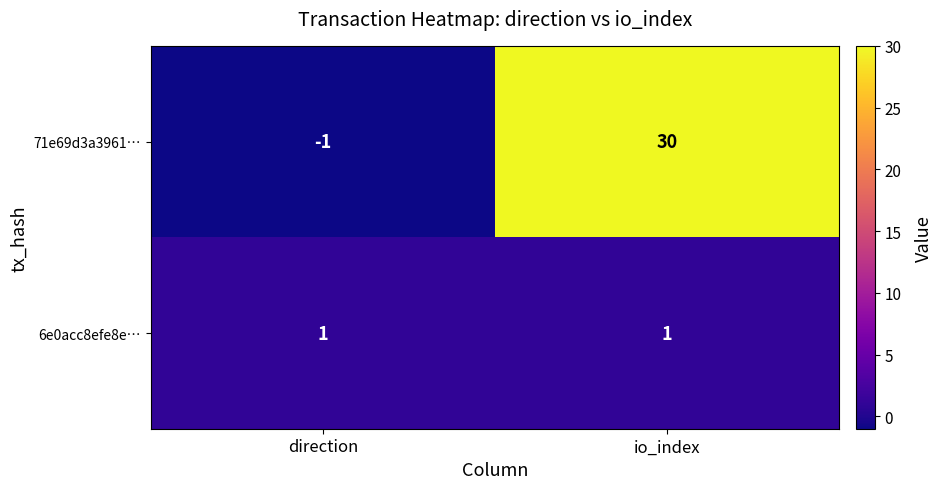

Which series has the largest range (max minus min)?

71e69d3a3961…